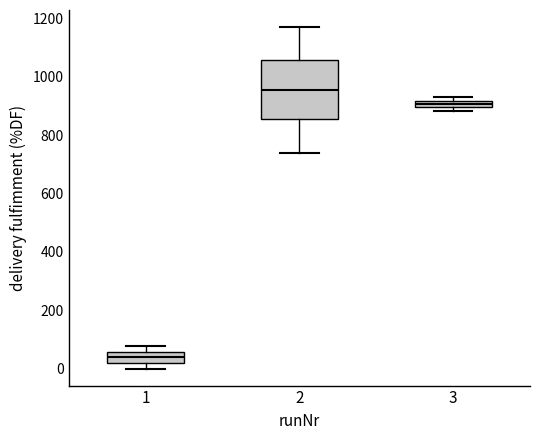

Comparing the boxes themselves (not the whiskers), which one is the tallest?

2